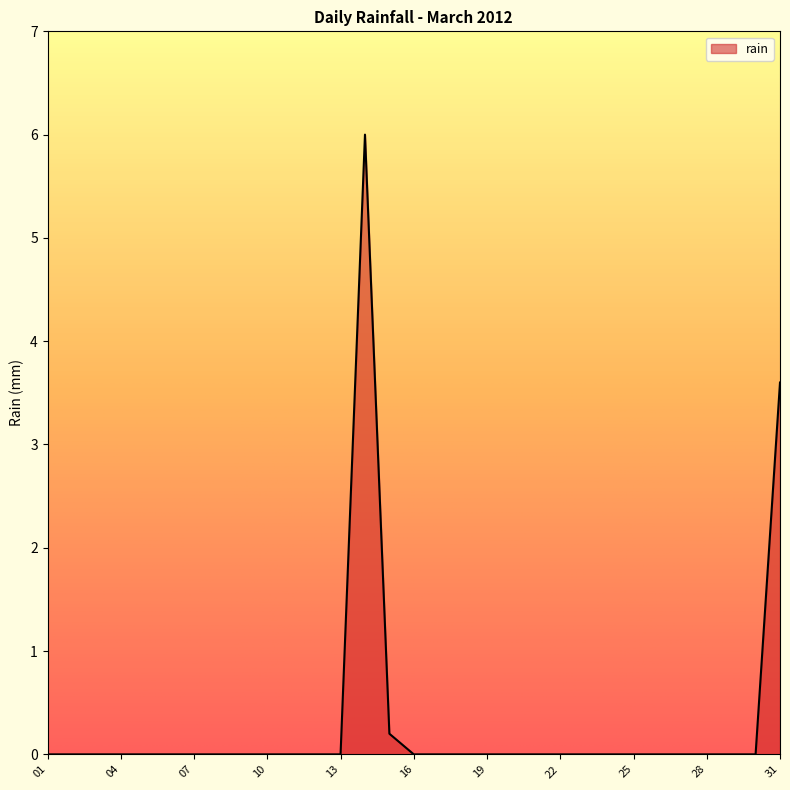

What is the difference between the maximum and minimum values?

6.0